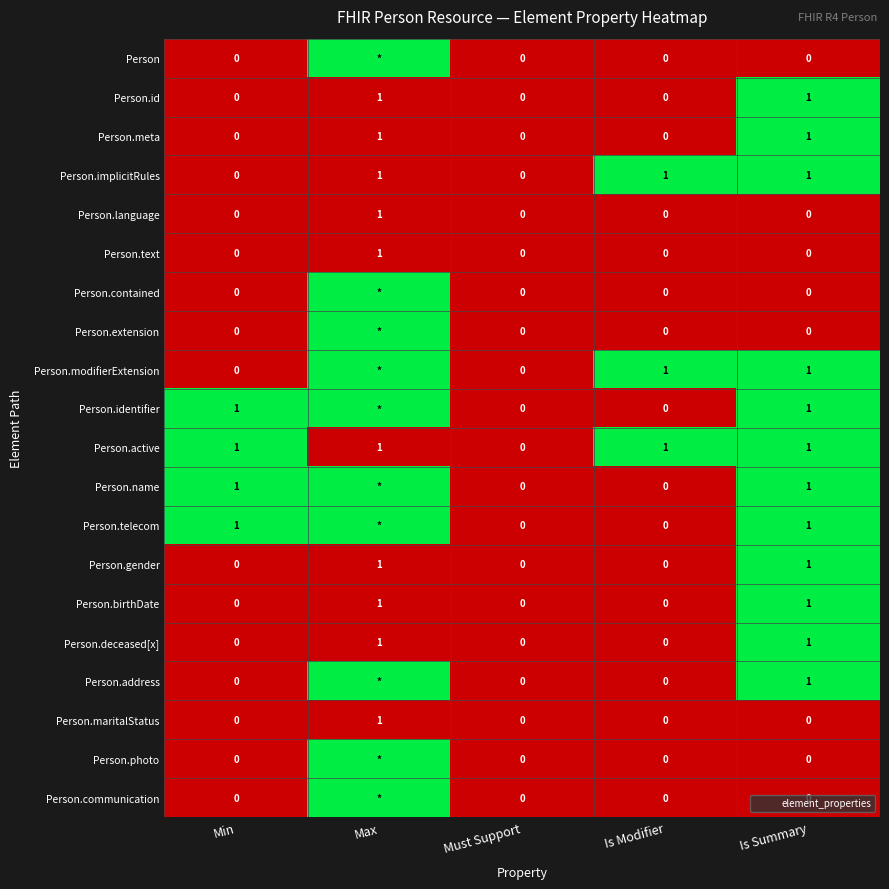

The value of Person.identifier at Is Summary is 2. True or false?

False